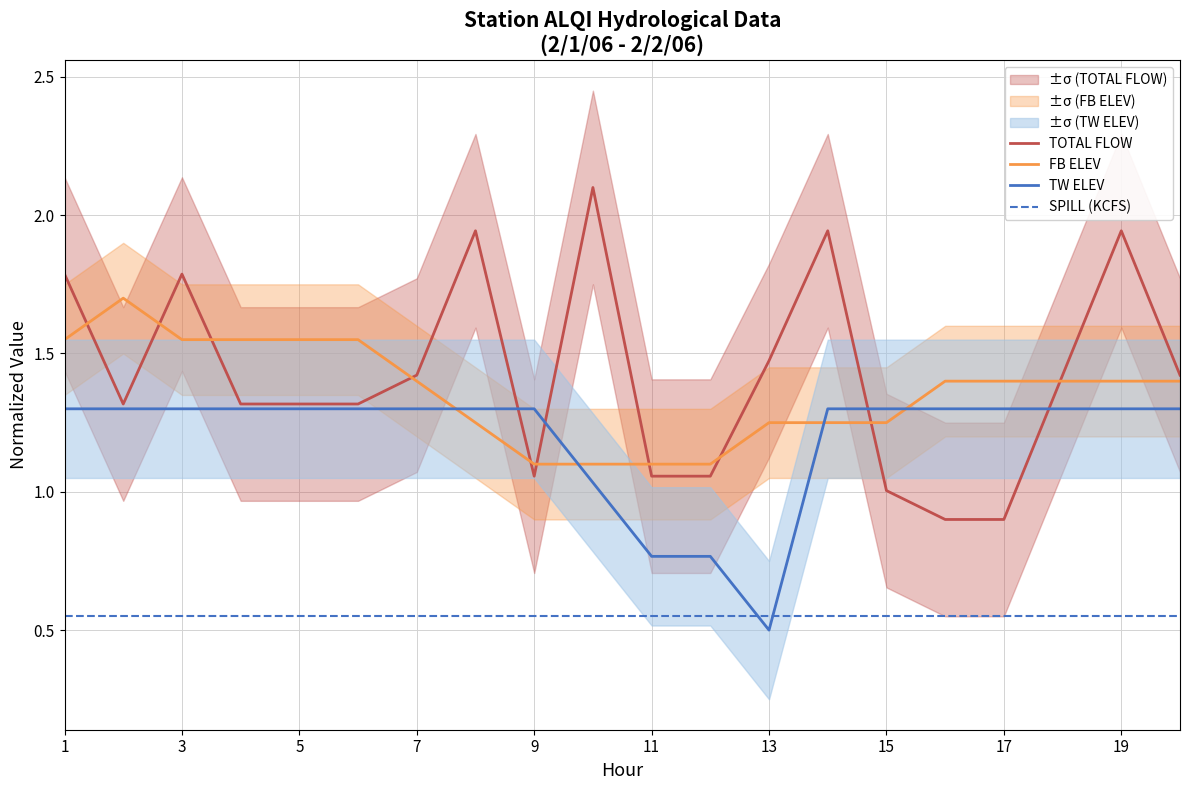

At how many categories does at least one series exceed 1?

20